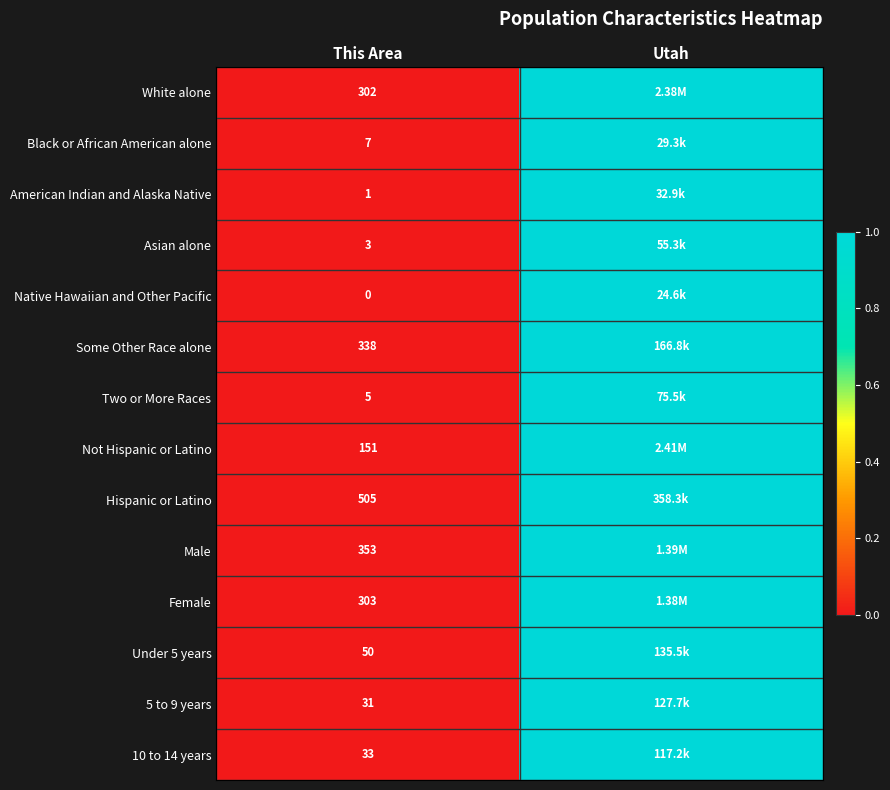

What is the total value across all series at This Area?

2082